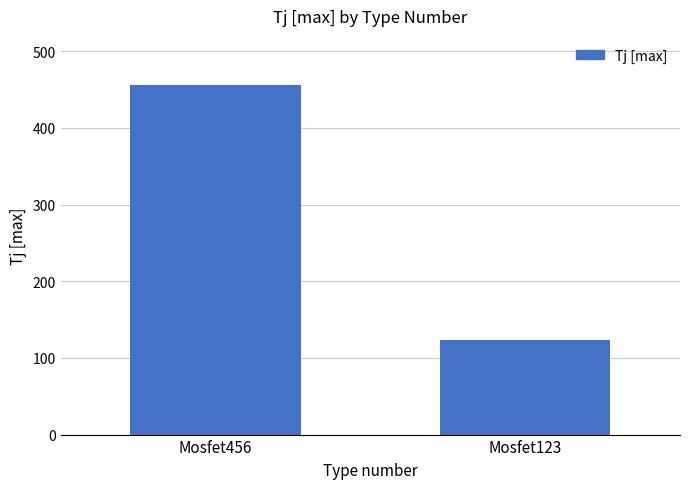

Reading left to right, list all the values displayed in this chart.

Mosfet456=456	Mosfet123=123